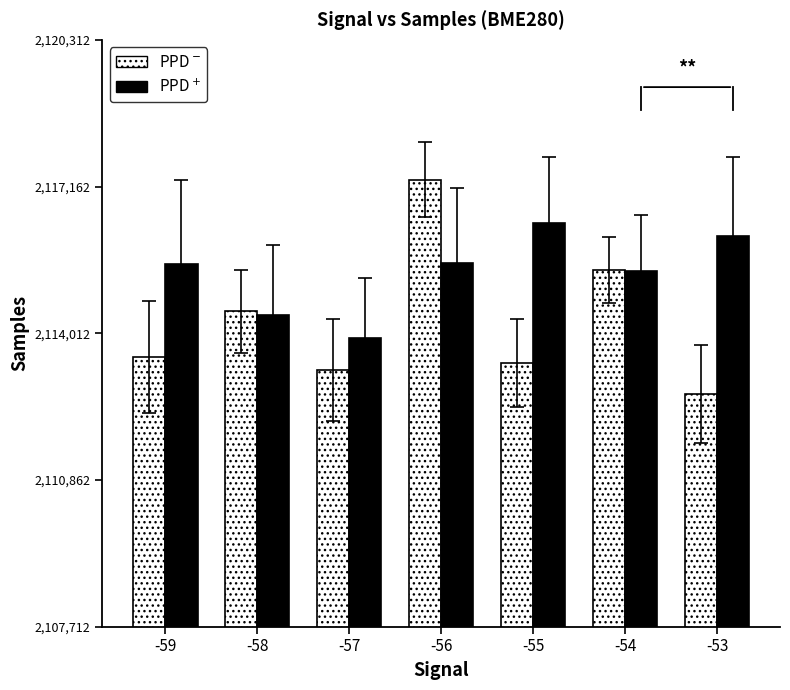

Which series has the largest total across all categories?

PPD$^+$